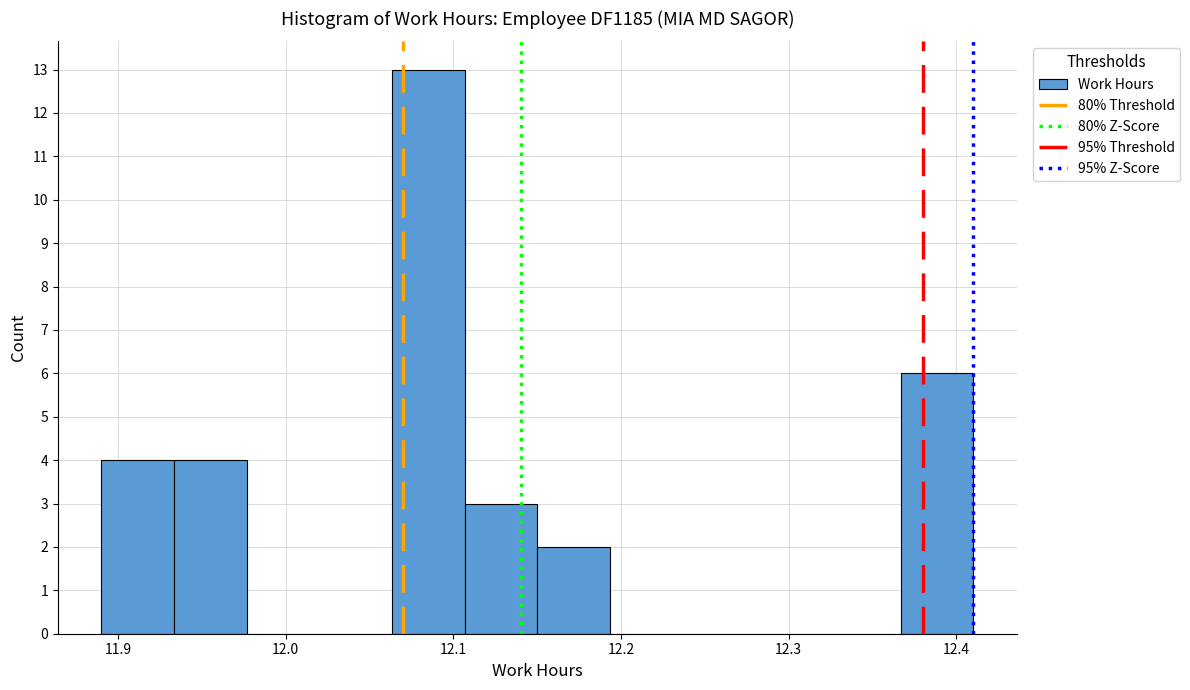

Reading left to right, list every bar in this chart as the range it spans on the x-axis followed by its height. Neither the bar edges nor the heights are printed on the chart, so give them approximately, as read against the axes.

11.89 to 11.93: 4
11.93 to 11.98: 4
11.98 to 12.02: 0
12.02 to 12.06: 0
12.06 to 12.11: 13
12.11 to 12.15: 3
12.15 to 12.19: 2
12.19 to 12.24: 0
12.24 to 12.28: 0
12.28 to 12.32: 0
12.32 to 12.37: 0
12.37 to 12.41: 6